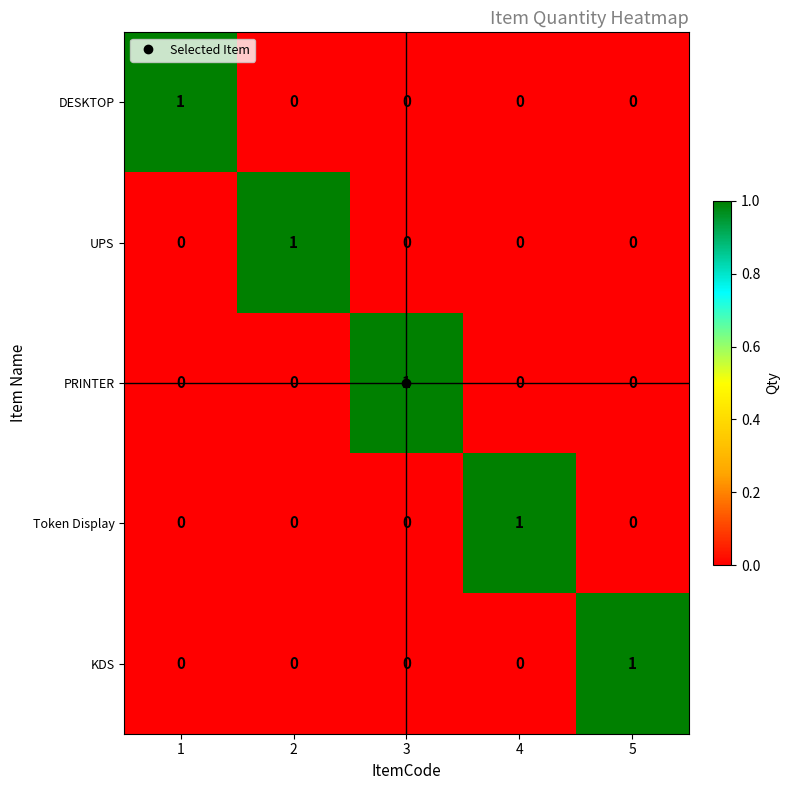

At which label does KDS reach its peak?

5